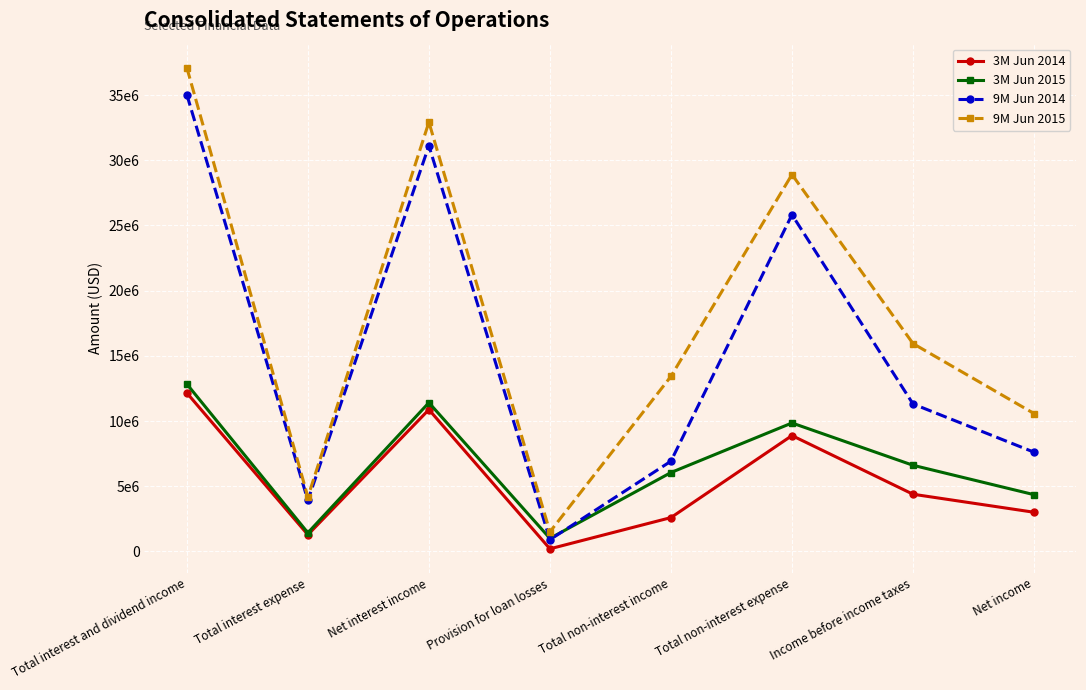

Is it true that 3M Jun 2014 equals 2595603 at Total non-interest income?

True